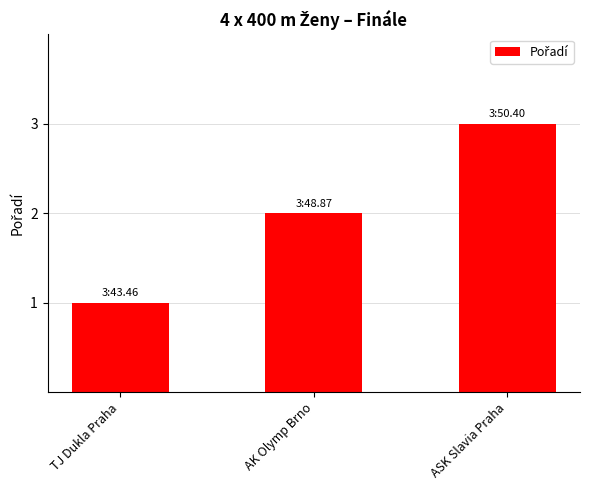

The value at TJ Dukla Praha is 1. True or false?

True